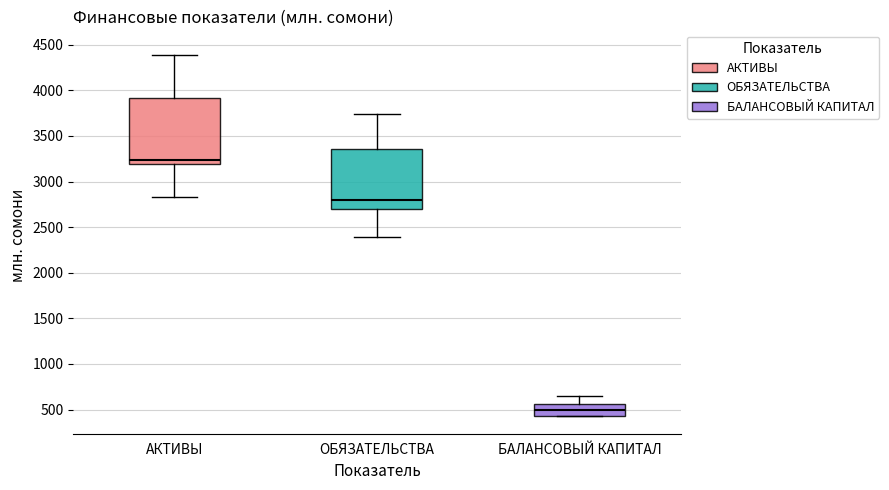

Reading left to right, read every box against the y-axis: the position of its median line, the range the box covers, and the ends of its whiskers. The values are not printed on the chart, so give them approximately, as read against the axis.

АКТИВЫ: median 3250, box 3200 to 3900, whiskers 2850 to 4400
ОБЯЗАТЕЛЬСТВА: median 2800, box 2700 to 3350, whiskers 2400 to 3750
БАЛАНСОВЫЙ КАПИТАЛ: median 500, box 450 to 550, whiskers 450 to 650